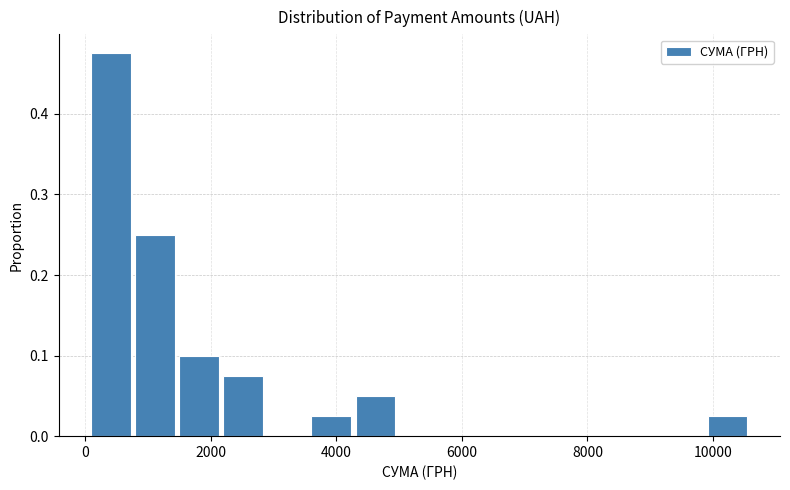

Read against the x-axis, roughly where is the centre of the tallest bar?

400